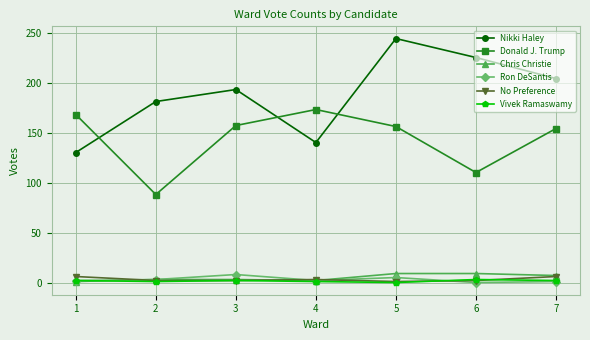

True or false: Chris Christie and Nikki Haley intersect in this chart.

False